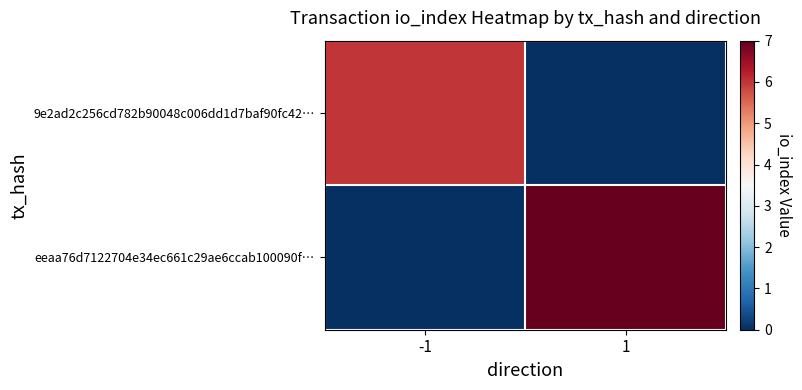

What is the sum of all eeaa76d7122704e34ec661c29ae6ccab100090f… values?

7